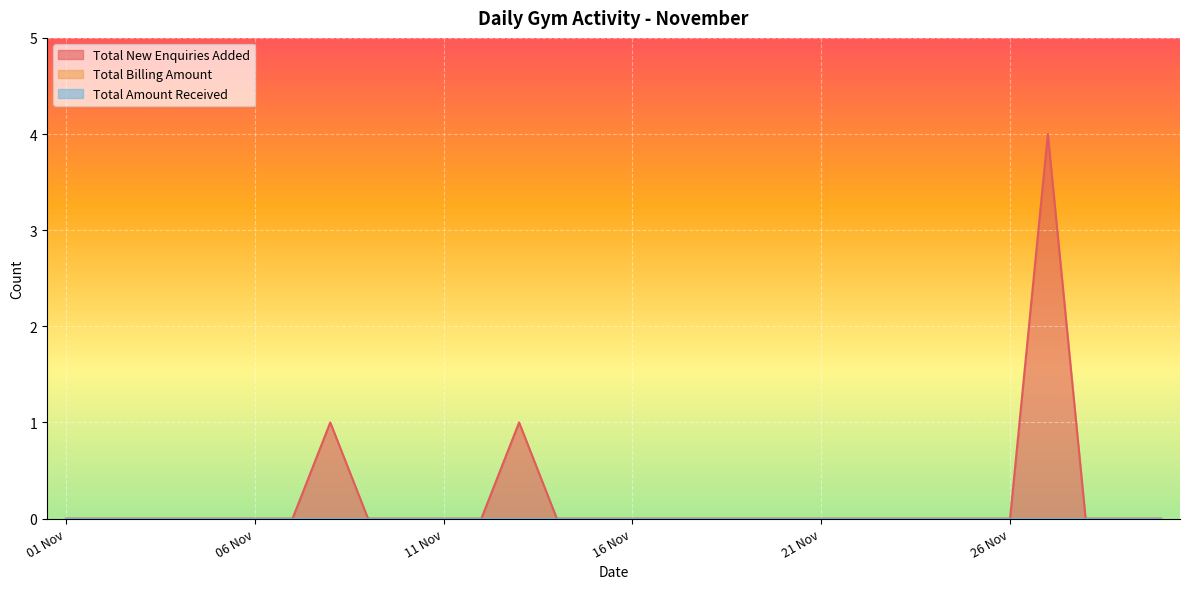

The Total Amount Received series shows 0 at 29 Nov. True or false?

True